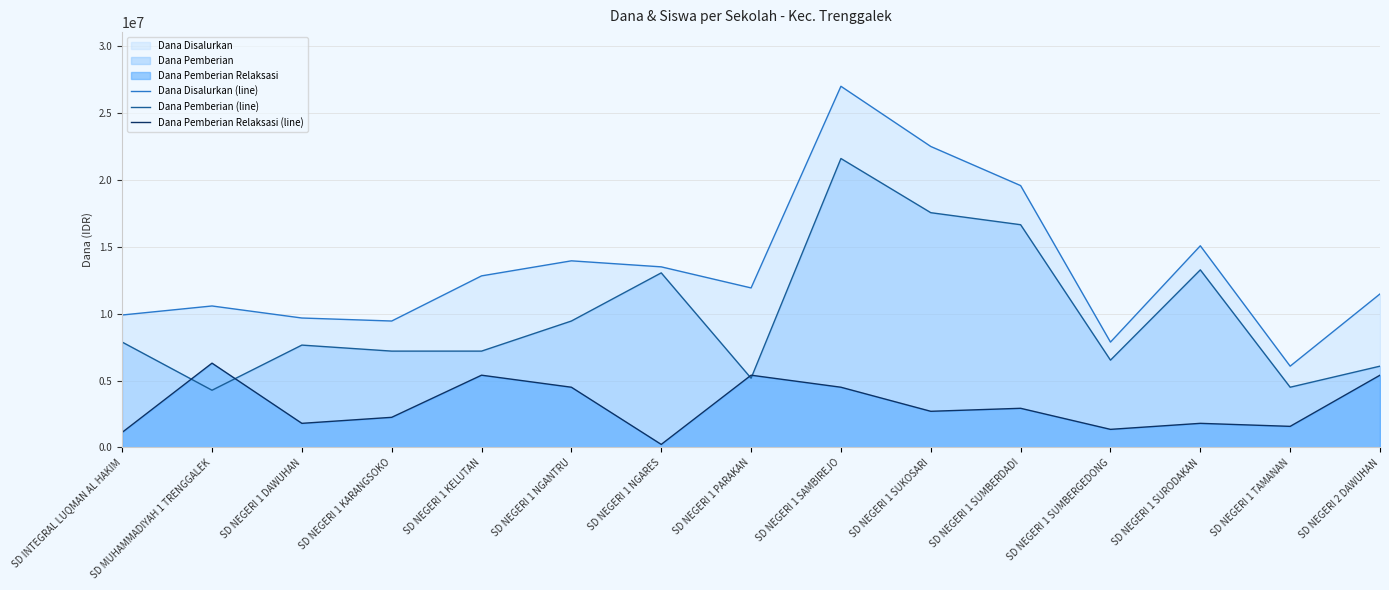

At which category does Dana Disalurkan (line) reach its first local valley?

SD NEGERI 1 KARANGSOKO